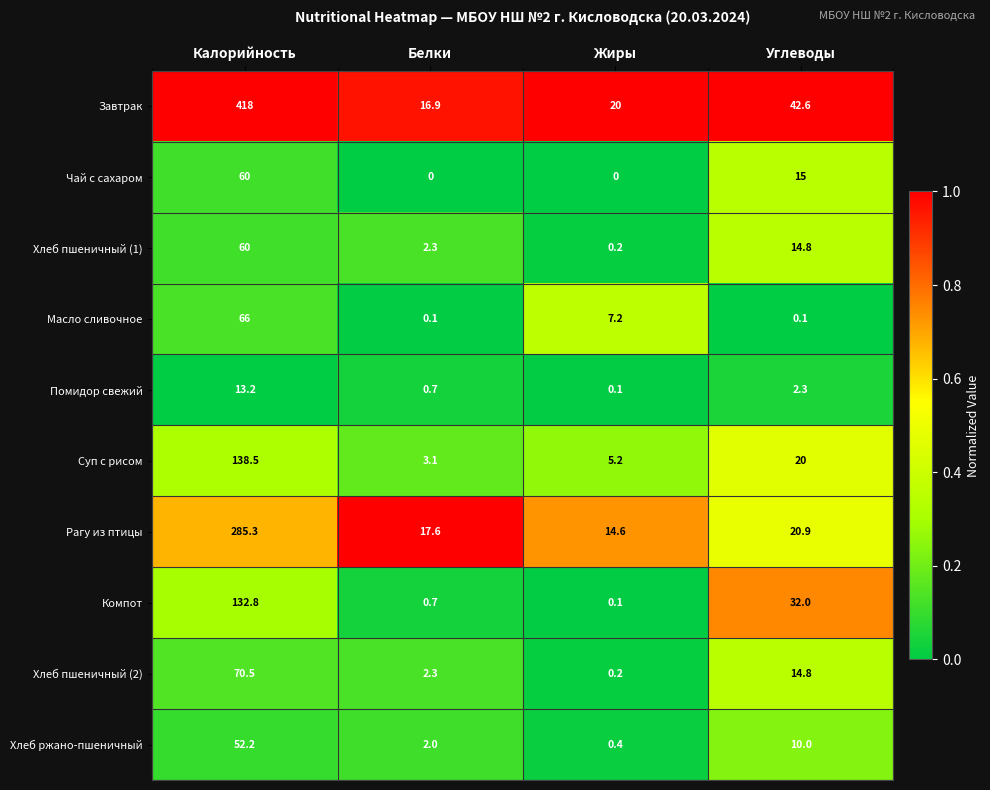

At which label is Завтрак closest to 217?

Углеводы